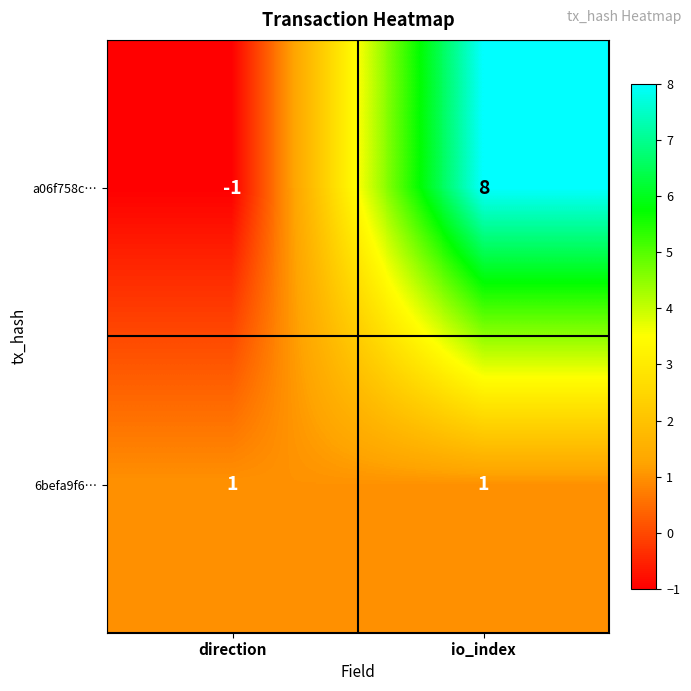

What is the greatest value displayed?

8